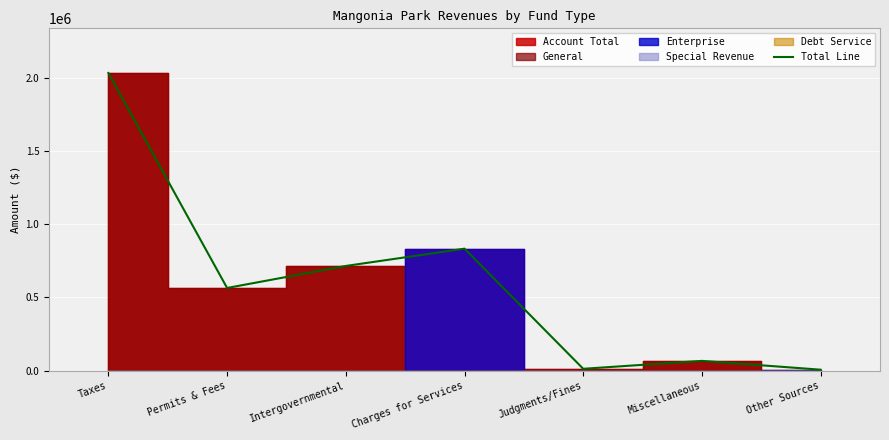

Which label corresponds to the smallest value in the chart?

Other Sources